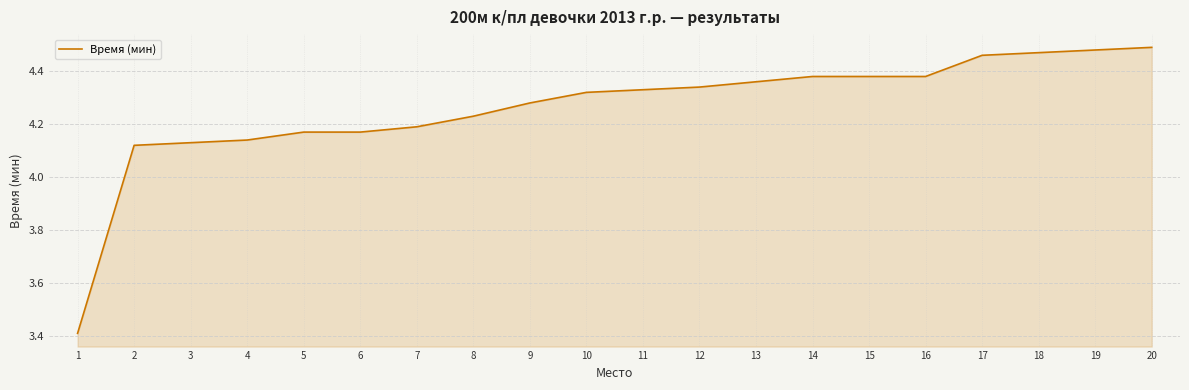

True or false: the data shows 2.2 at 12.

False